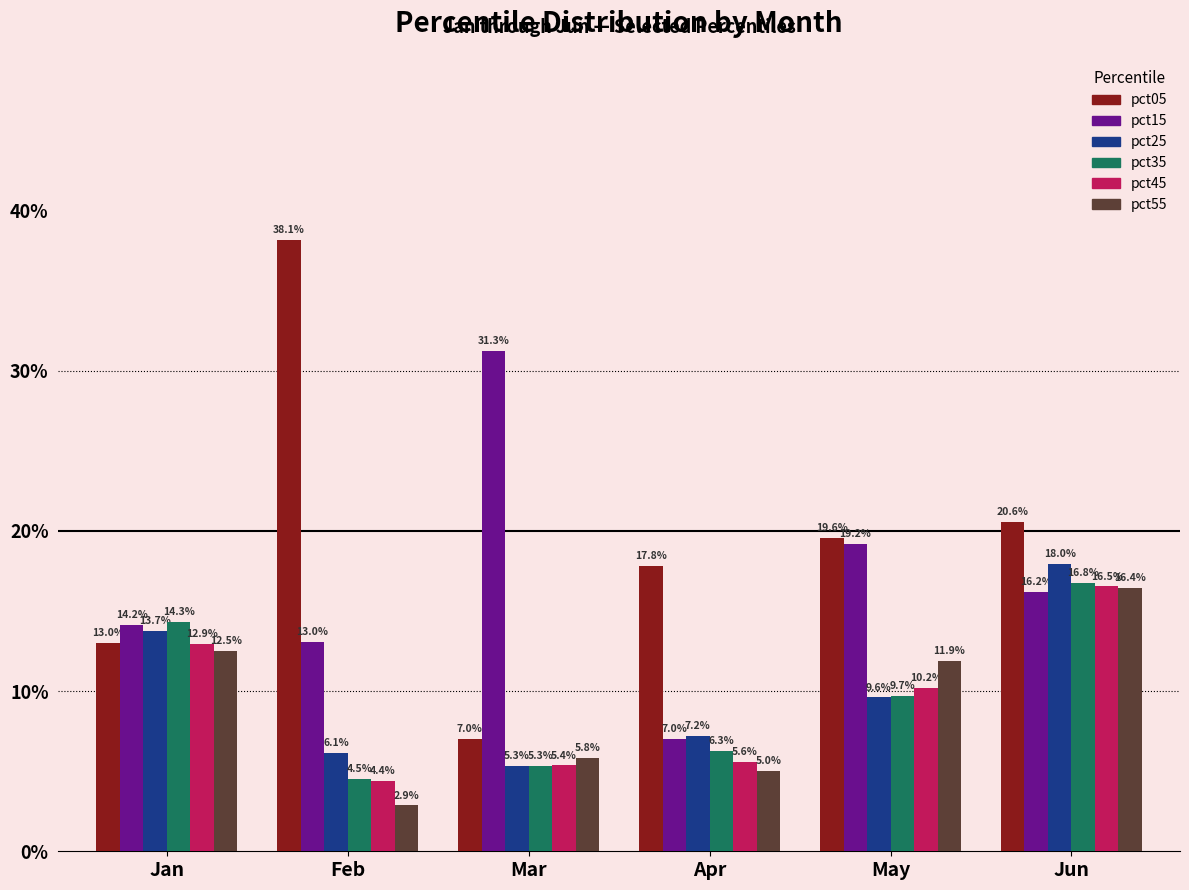

What is the total value across all series at Mar?

0.6